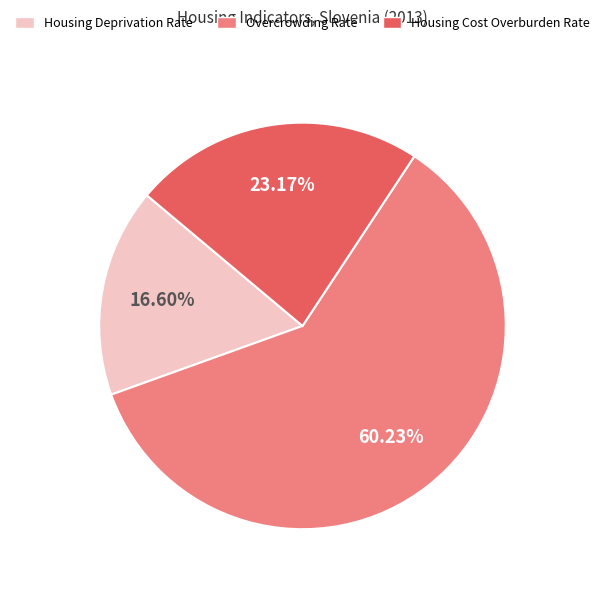

To the nearest percent, what is the average slice percentage?

33%